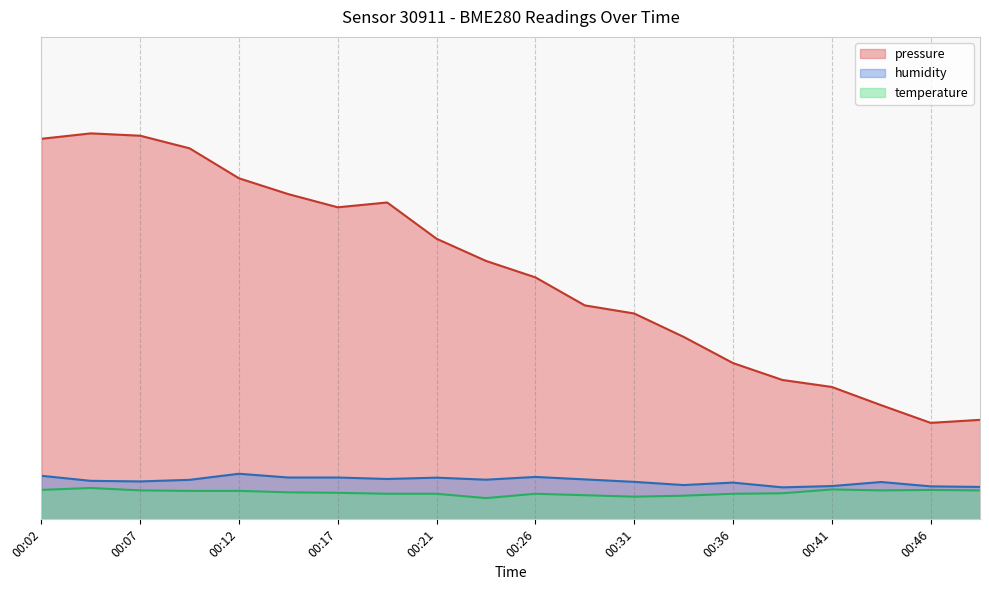

At which label does pressure first exceed 53?

00:02